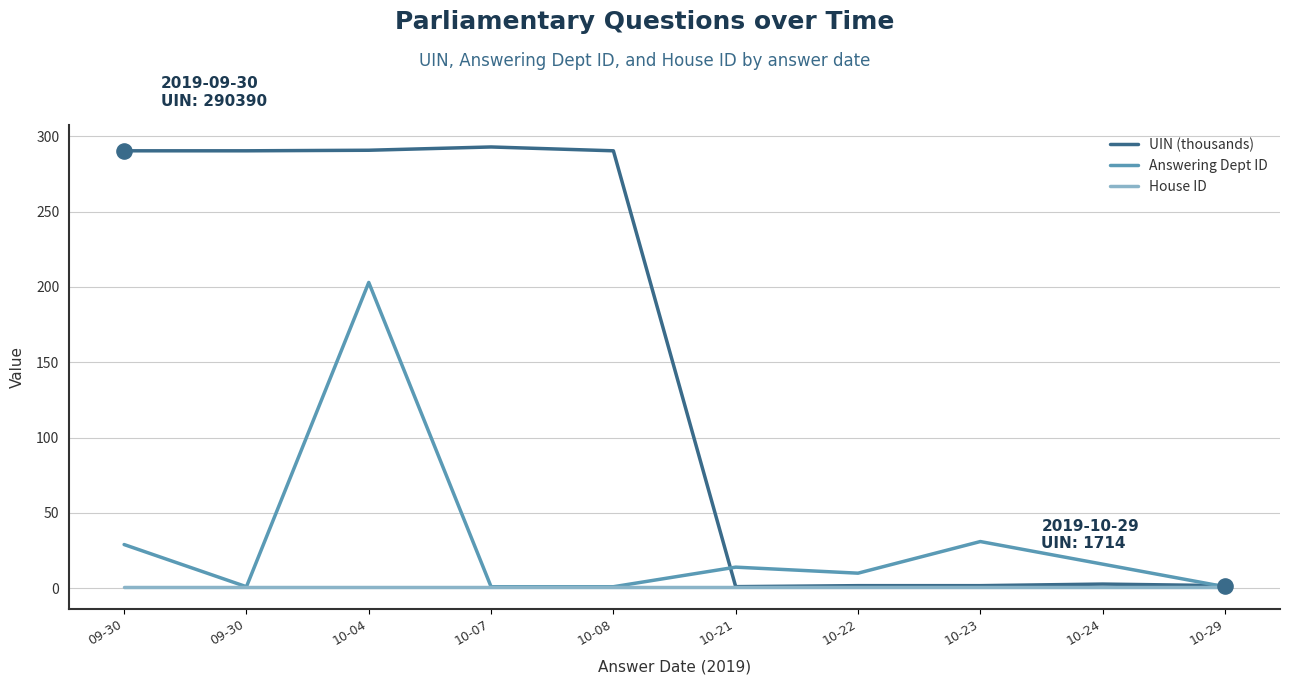

What are all the series names shown in the legend?

UIN (thousands), Answering Dept ID, House ID